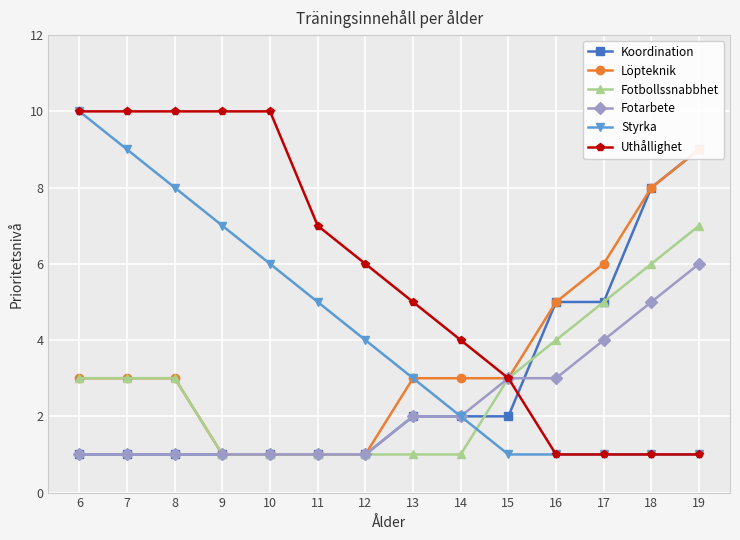

What is the difference between the Fotbollssnabbhet values at 15 and 18?

3